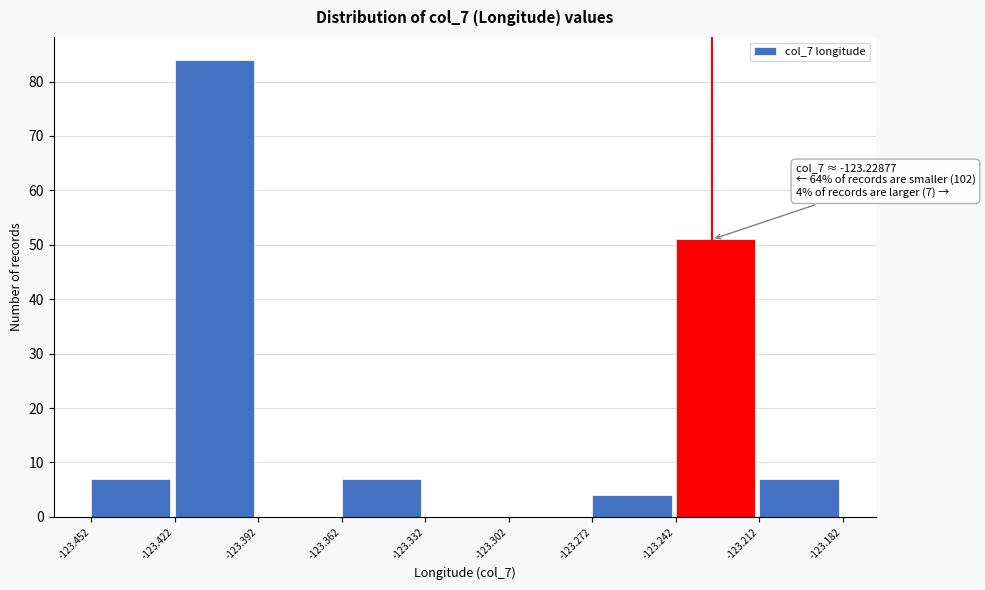

Which range on the x-axis has the tallest bar?

-123.422 to -123.392